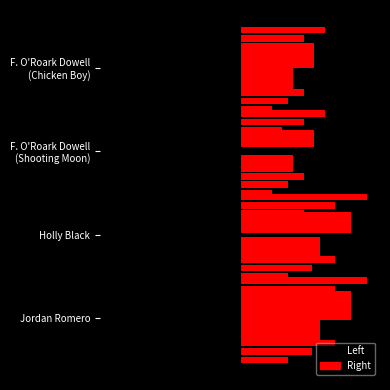

Count the values in the range 2 to 3.

4